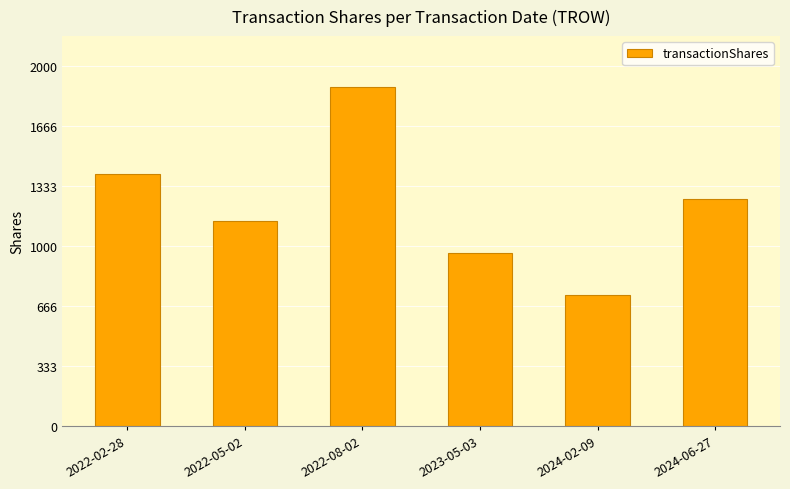

What position from the right is 2023-05-03?

3